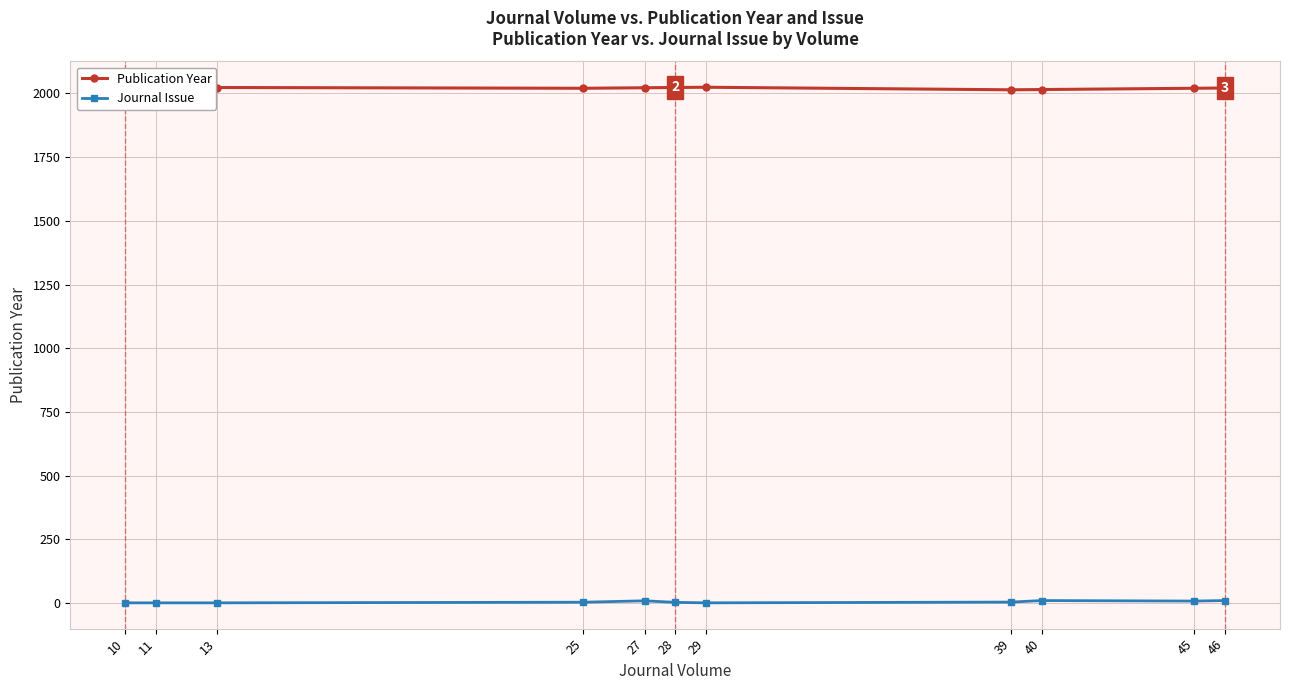

True or false: Journal Issue has more than 1 points higher than both neighbors.

True